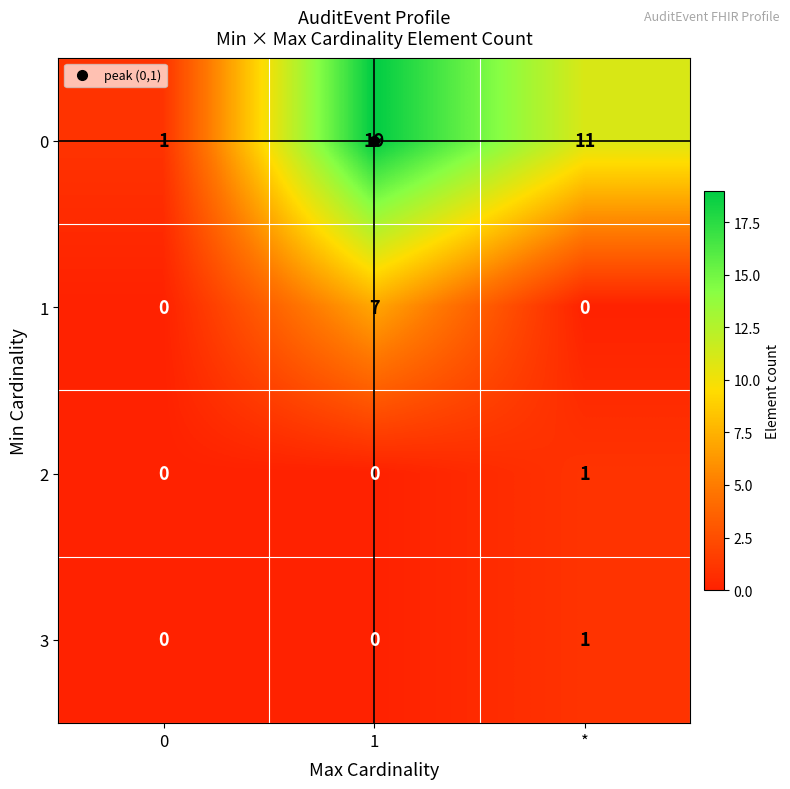

At how many categories does at least one series exceed 0?

3